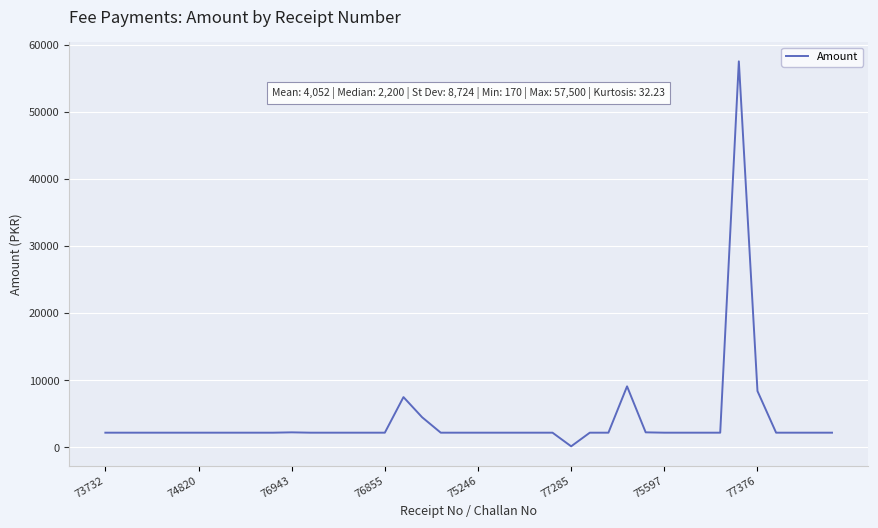

What is the difference between the maximum and minimum values?

57330